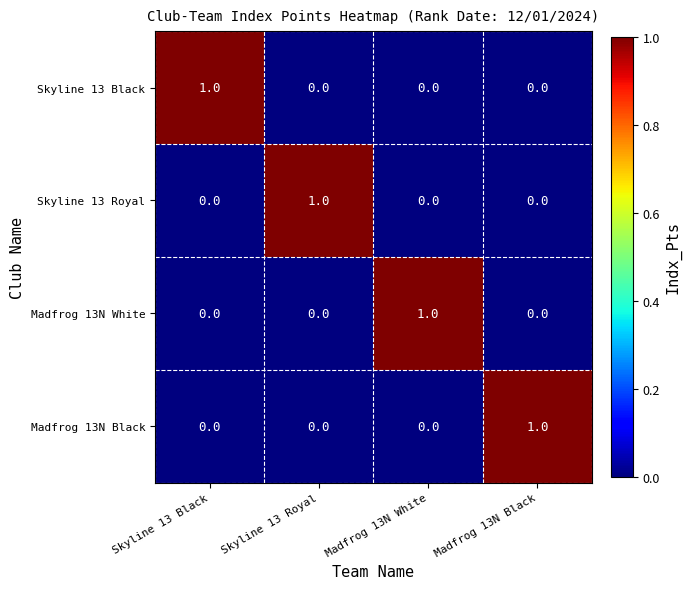

Is it true that Madfrog 13N Black equals 0 at Madfrog 13N Black?

False